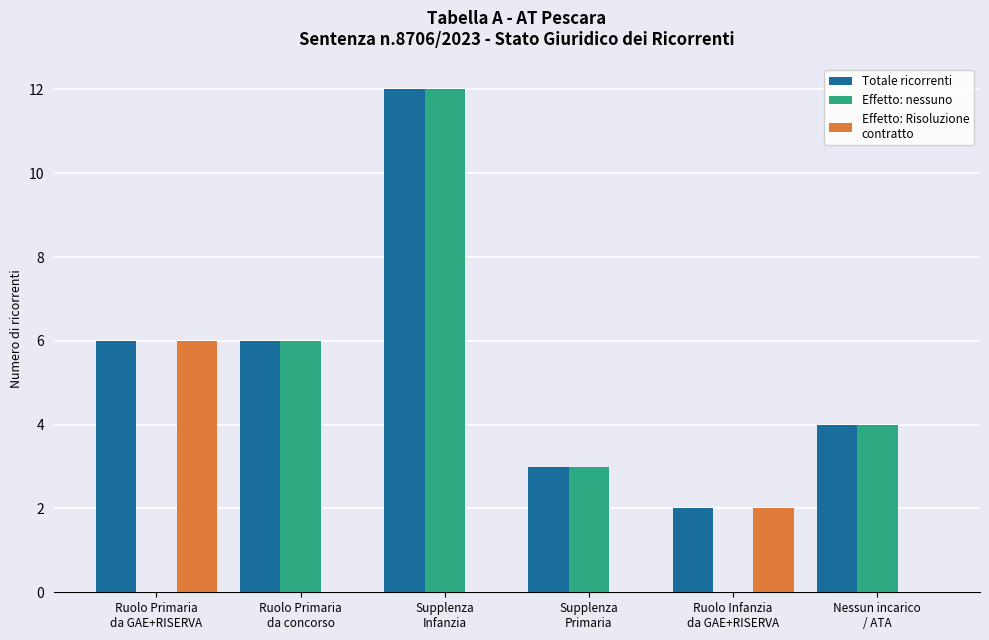

What is the maximum value shown in the chart?

12